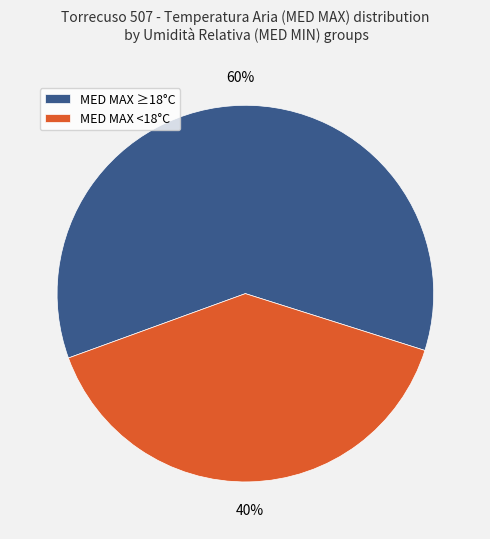

Which category accounts for the majority?

MED MAX ≥18°C